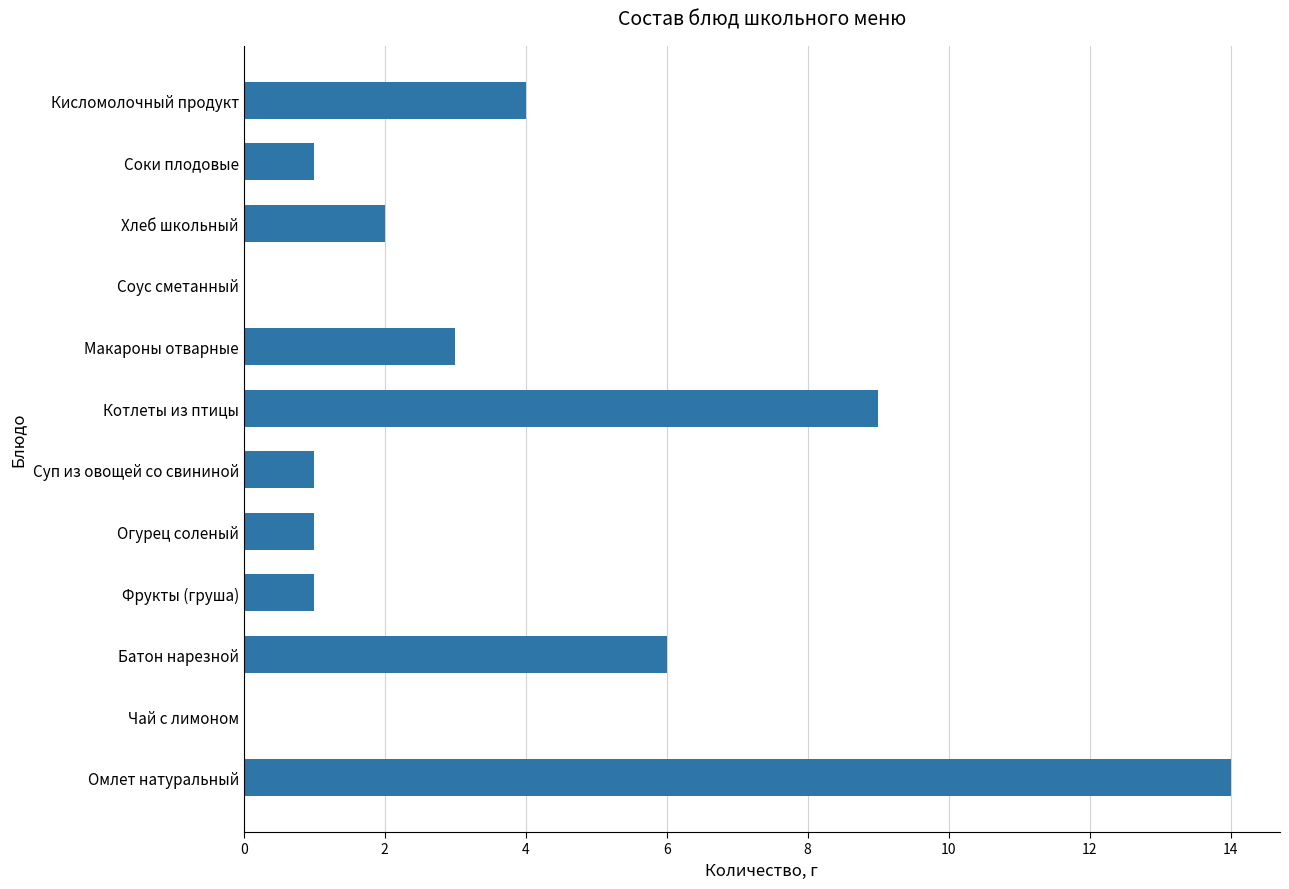

Approximately how many times larger is the value at Батон нарезной compared to Соки плодовые?

6.0